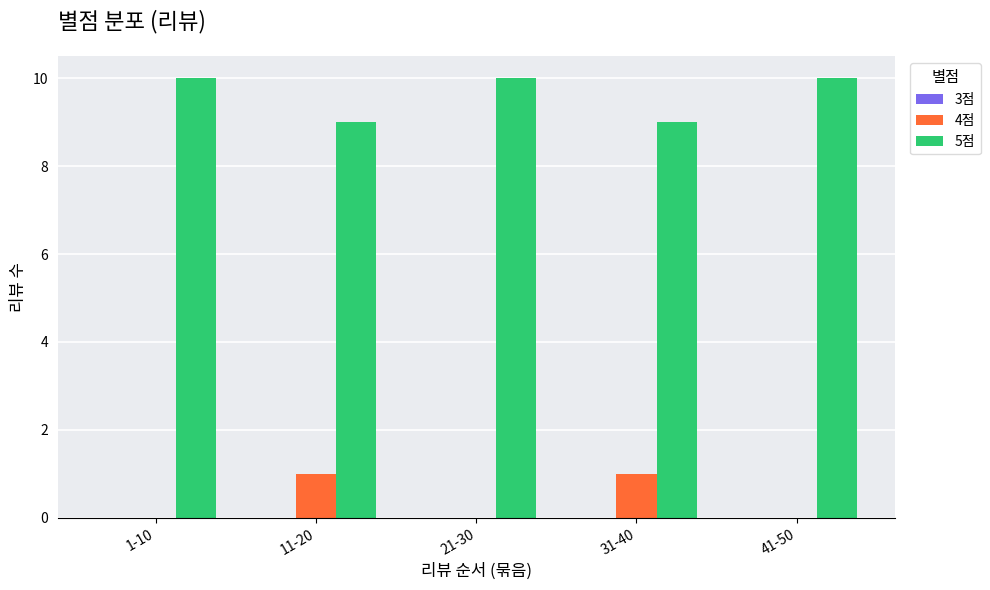

Is the value of 4점 at 21-30 greater than the value of 5점 at 21-30?

No